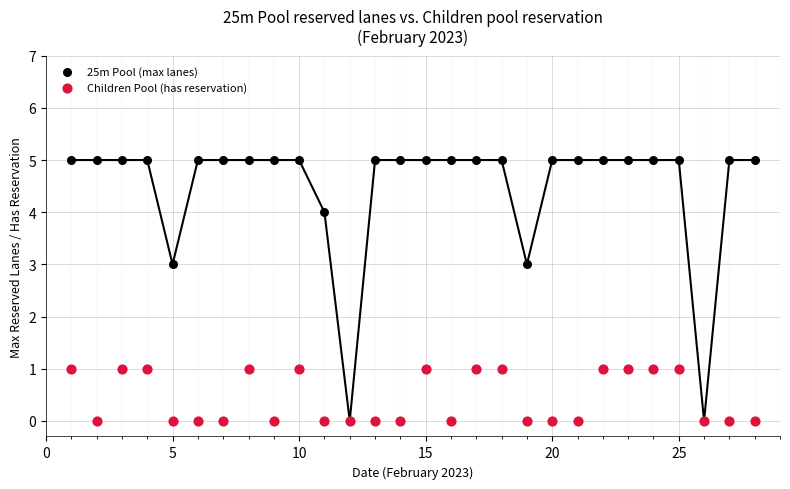

What are all the series names shown in the legend?

25m Pool (max lanes), Children Pool (has reservation)